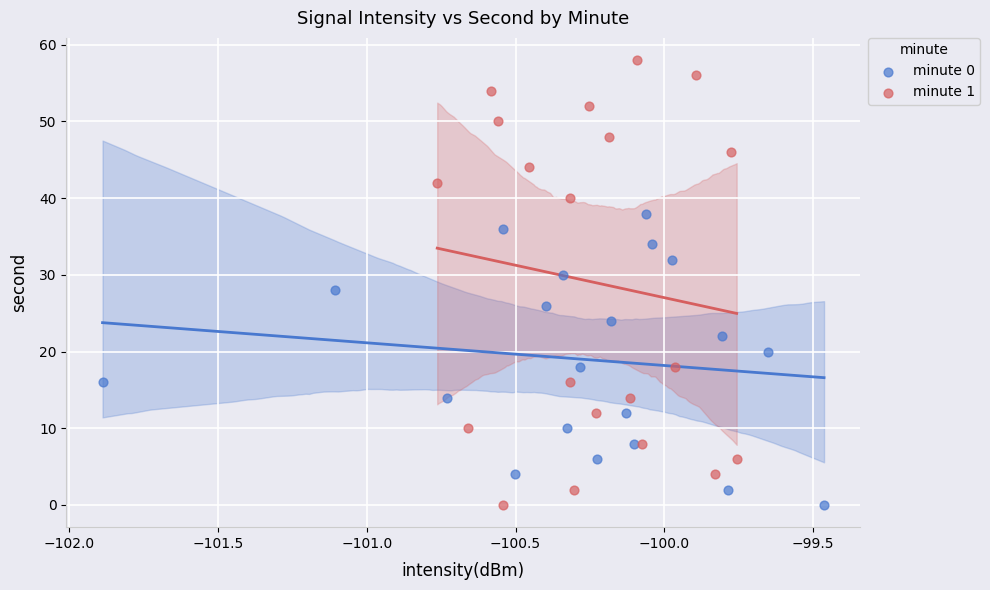

Which series reaches the maximum Y coordinate?

minute 1